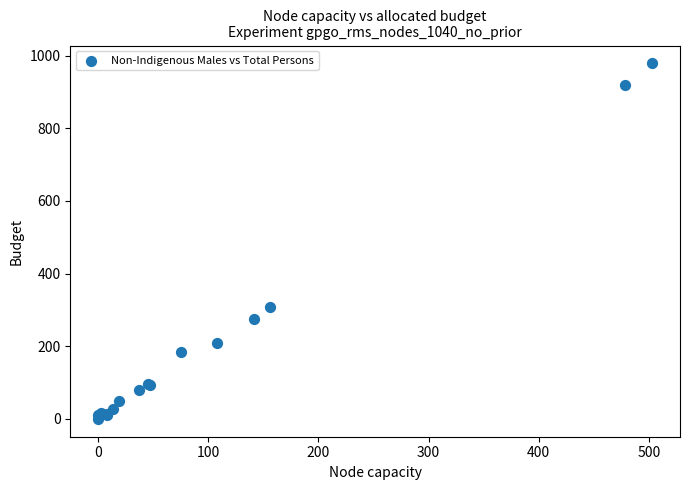

What Y value in the scatter plot is closest to 489?

309